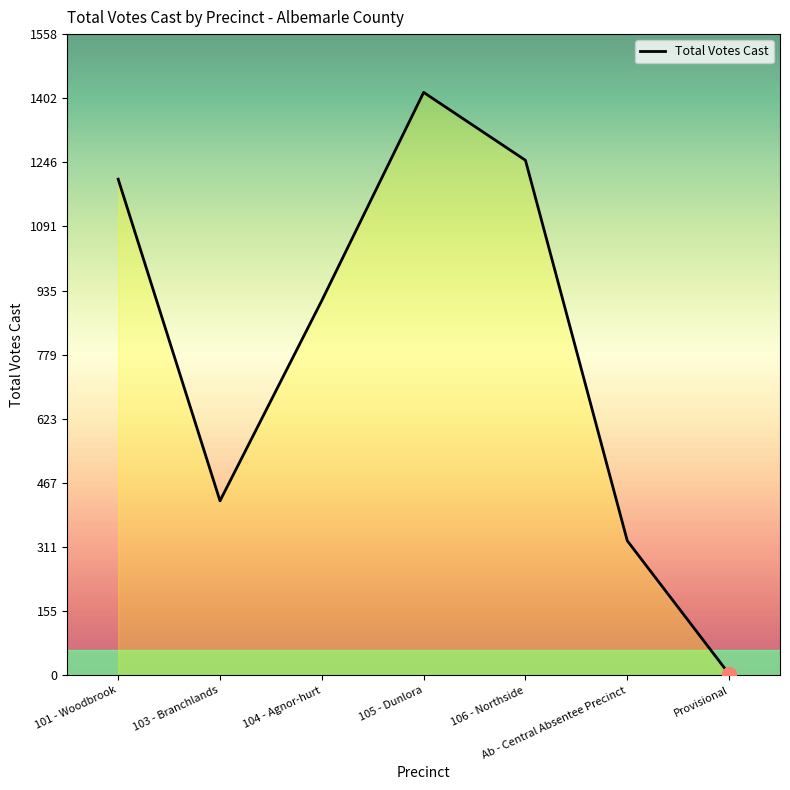

Reading left to right, what are all the values shown in this chart?

1206	424	911	1417	1252	327	3